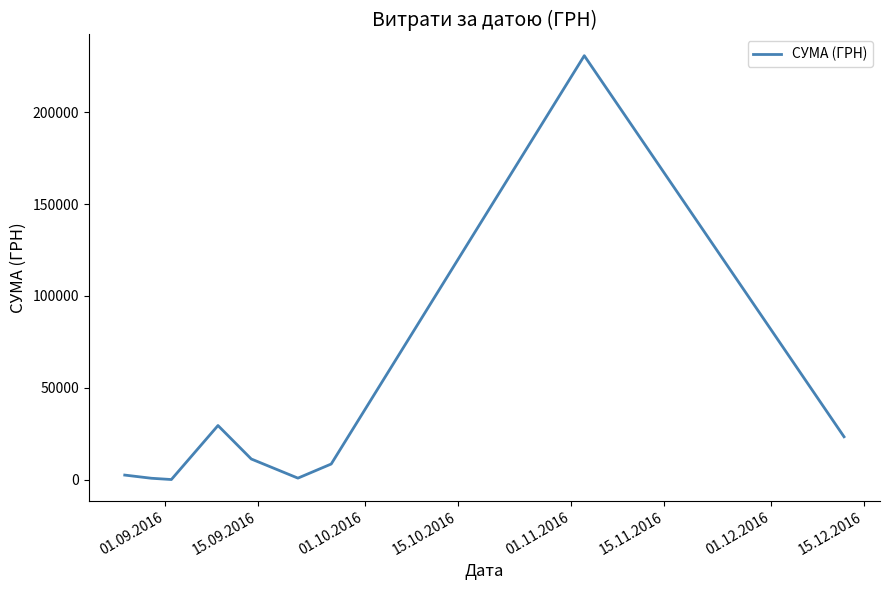

What is the difference between the maximum and minimum values?

230824.8